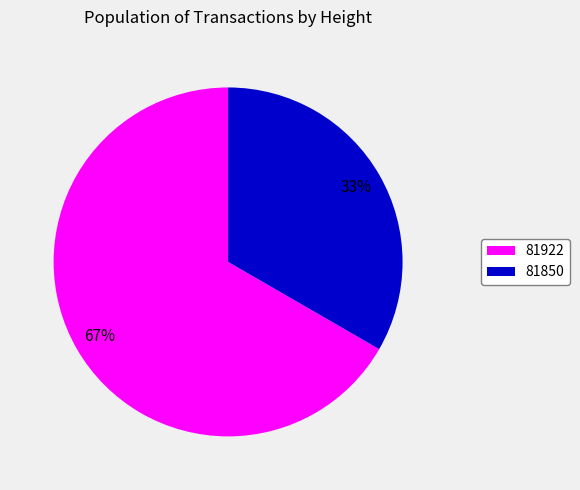

Which has a higher value, 81850 or 81922?

81922